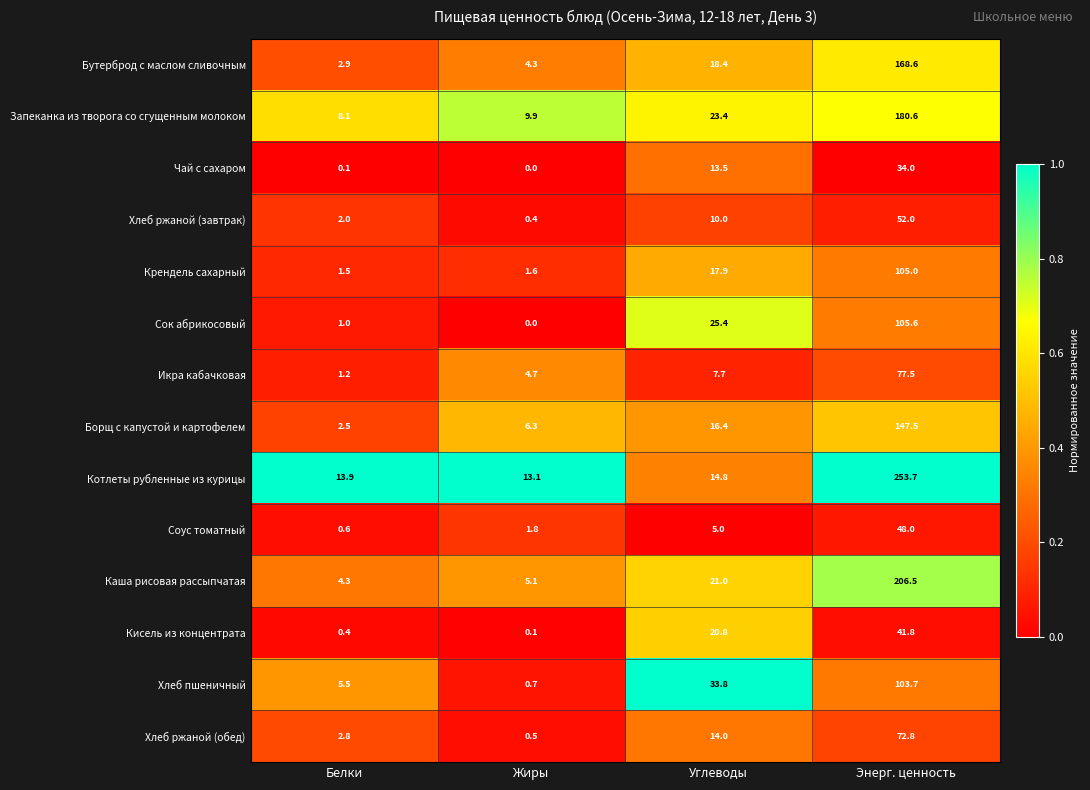

Which series has the widest spread of values?

Котлеты рубленные из курицы